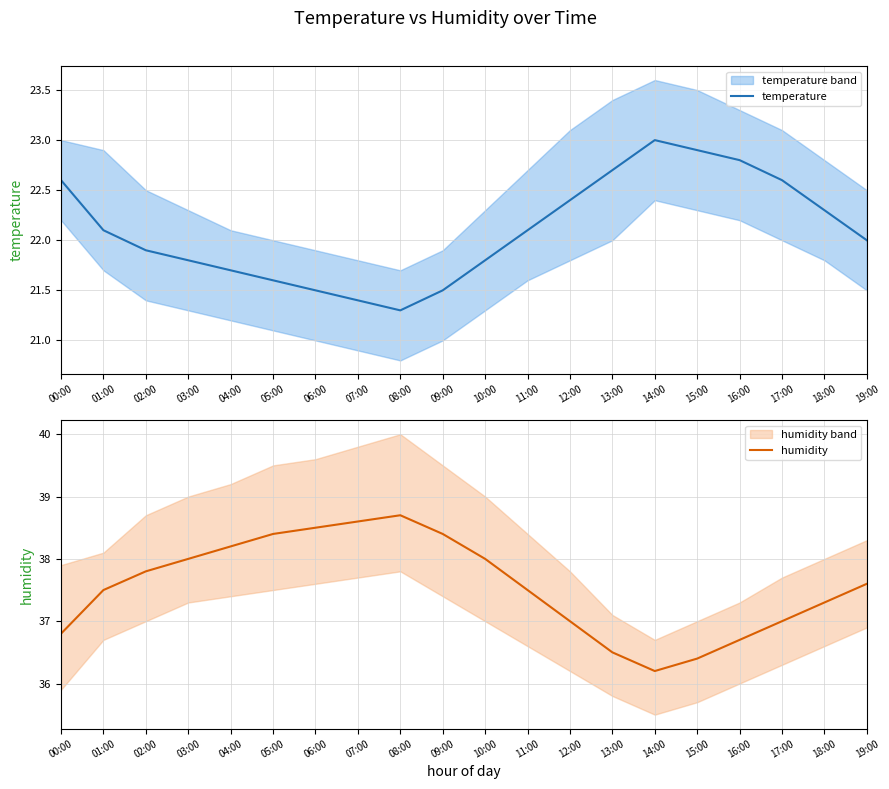

The temperature series shows 21.7 at 04:00. True or false?

True